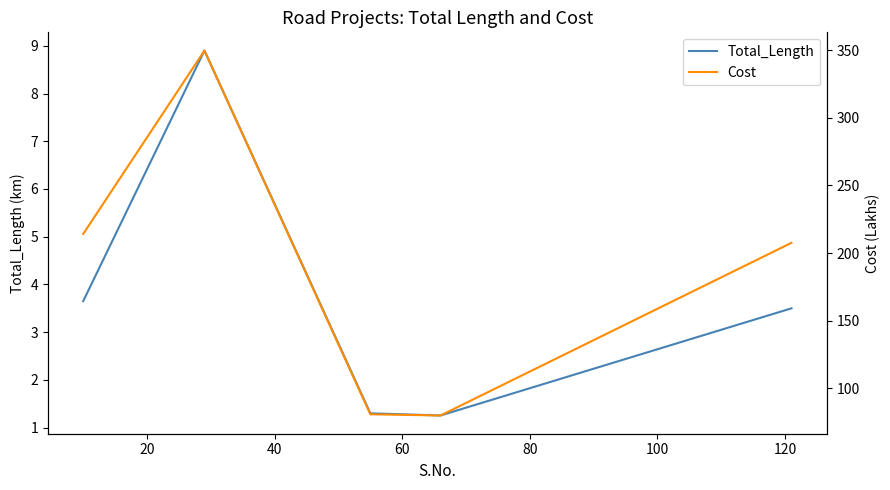

What is the highest value of the Total_Length series?

8.9